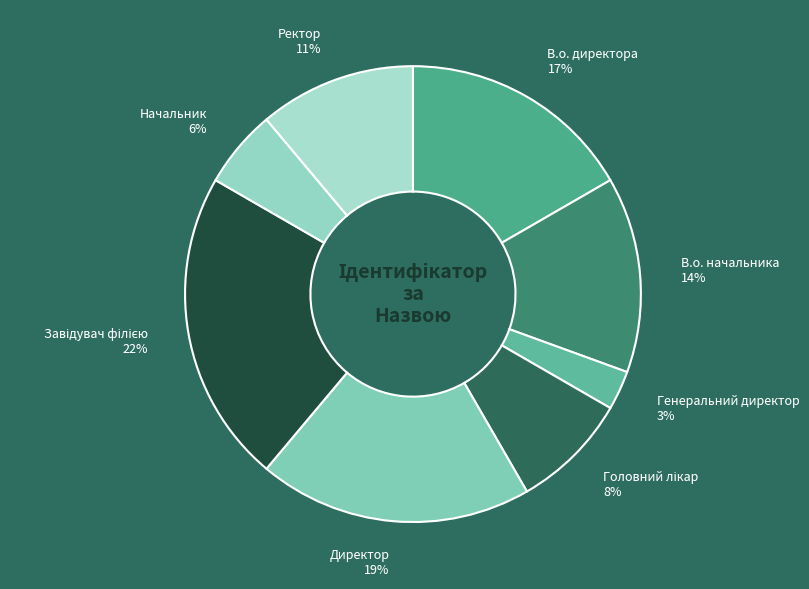

To the nearest percent, what percentage of the pie is Ректор?

11%